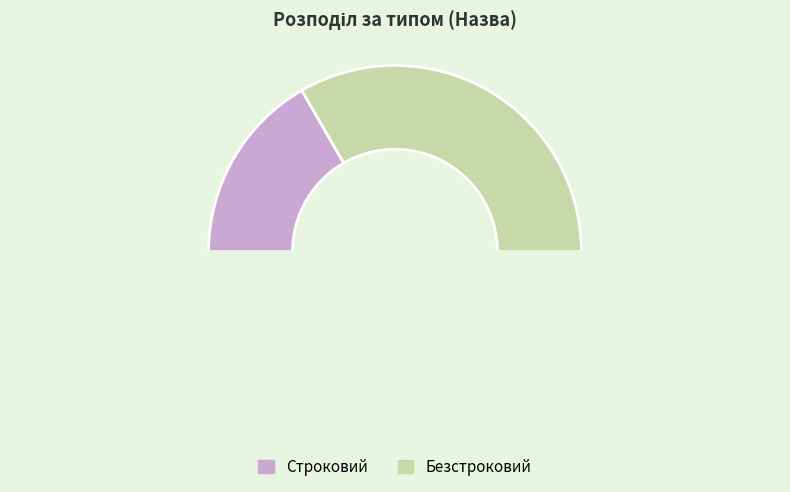

Count the number of slices in the pie.

3